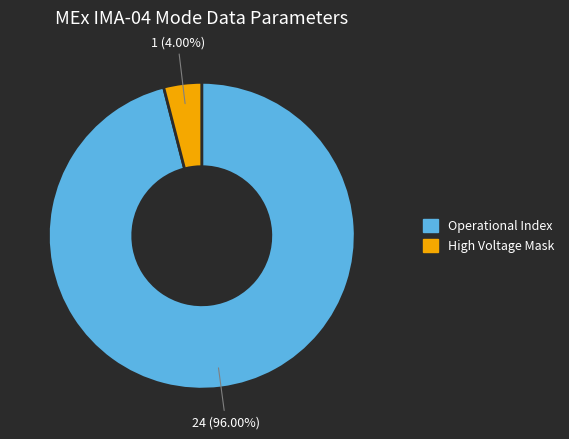

Is there any slice that represents more than half of the pie?

Yes